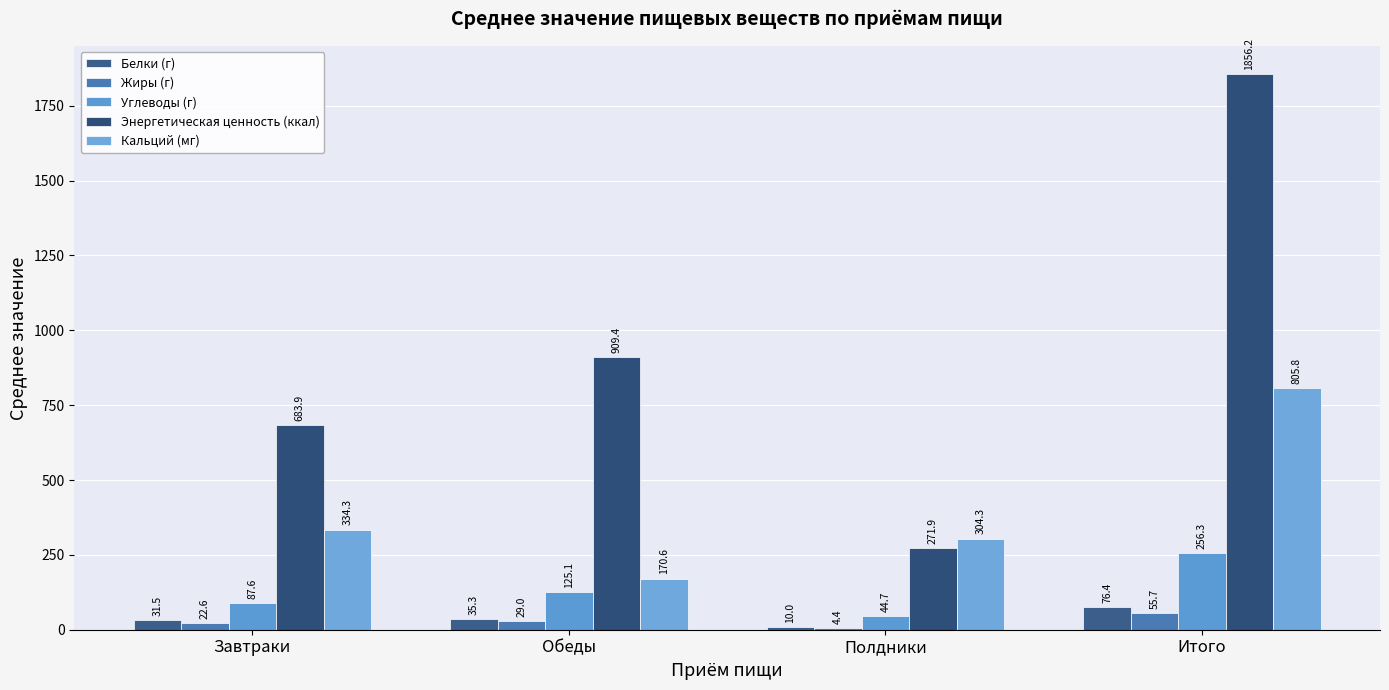

Are the bars horizontal?

No